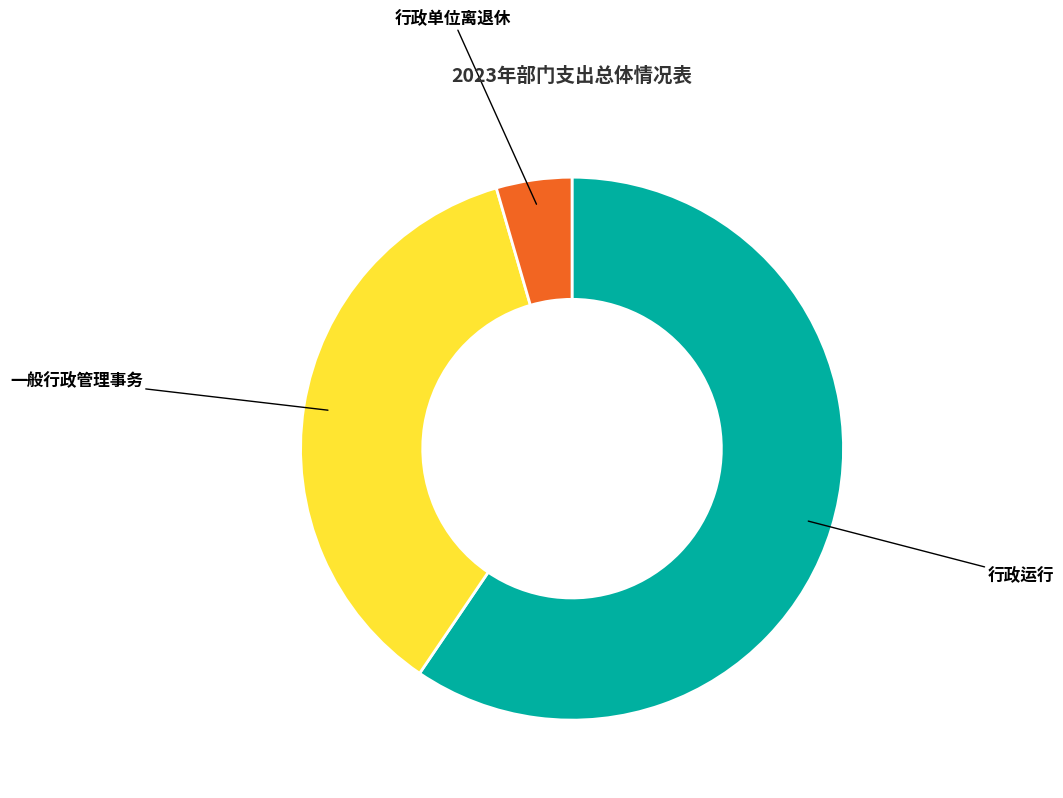

Is there any slice that represents more than half of the pie?

Yes